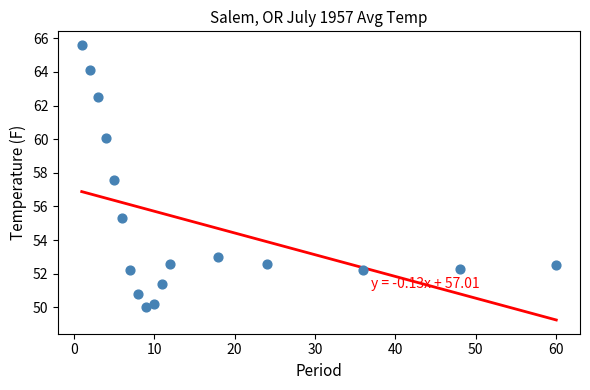

What Y value in the scatter plot is closest to 57?

57.6